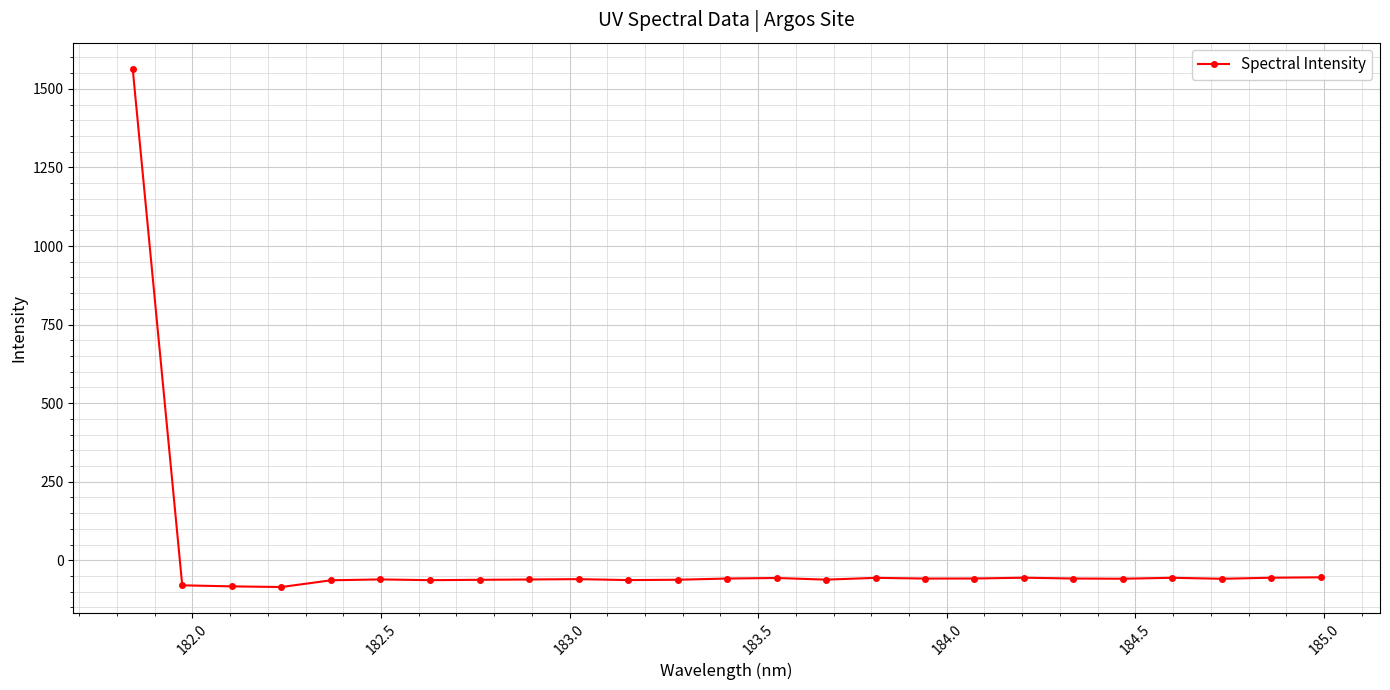

How many values exceed -58?

11